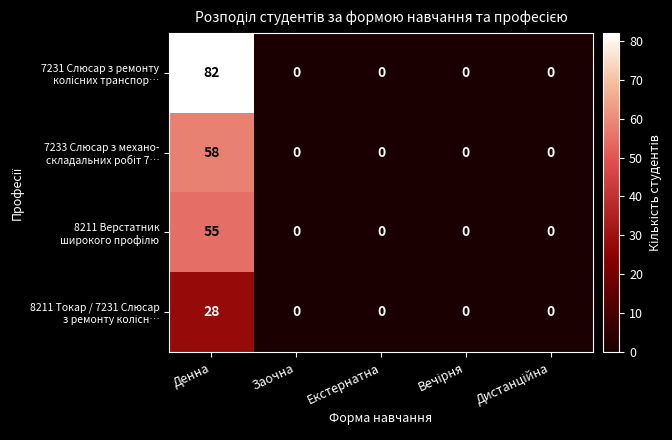

What is the difference between the highest and lowest values at Денна?

54